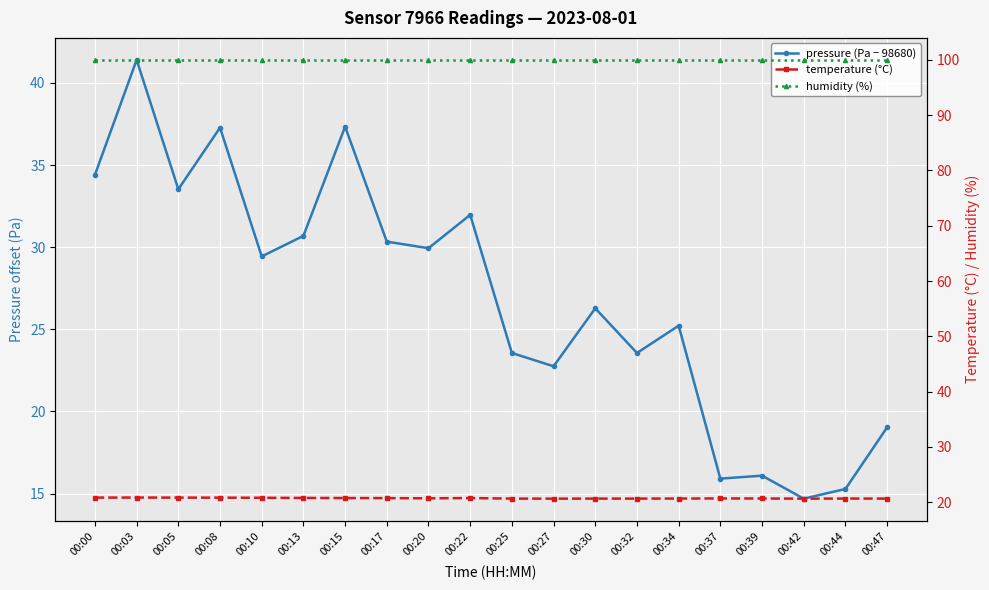

How many categories are shown in the chart?

20